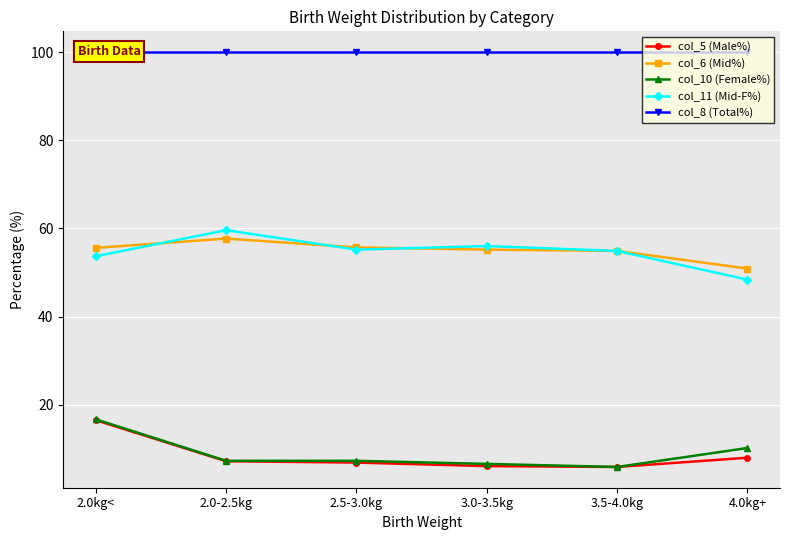

What is the sum of the col_8 (Total%) values at 3.0-3.5kg and 3.5-4.0kg?

200.0